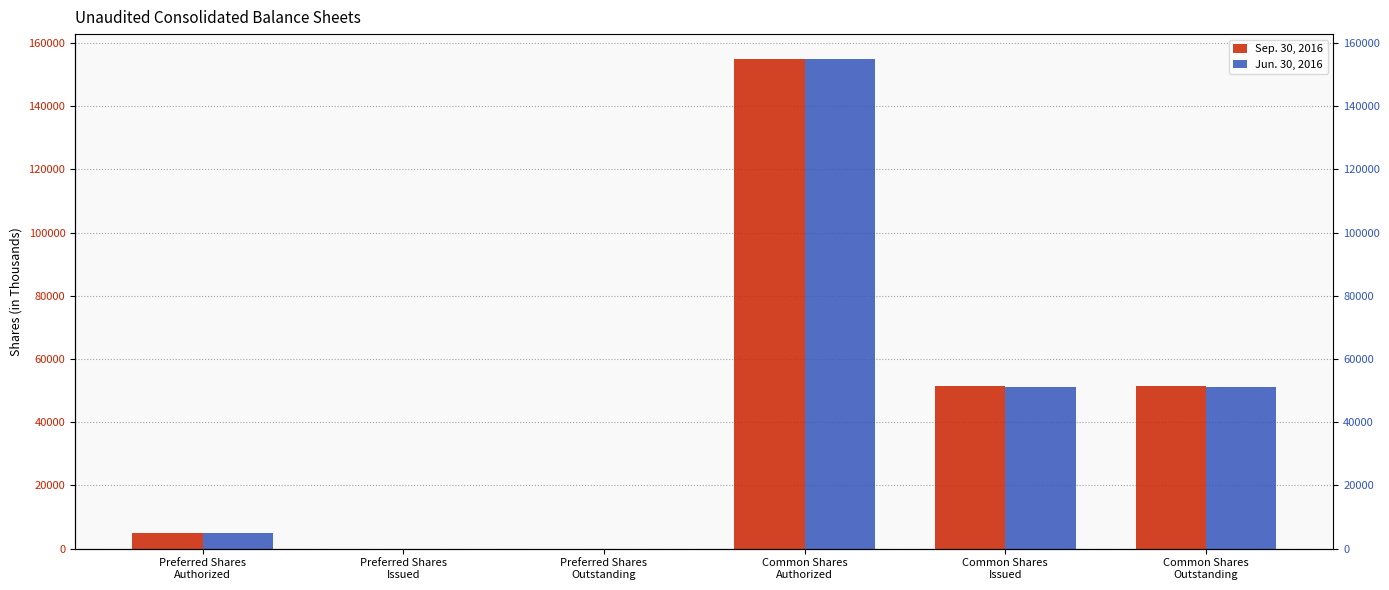

How many groups of bars are there?

6